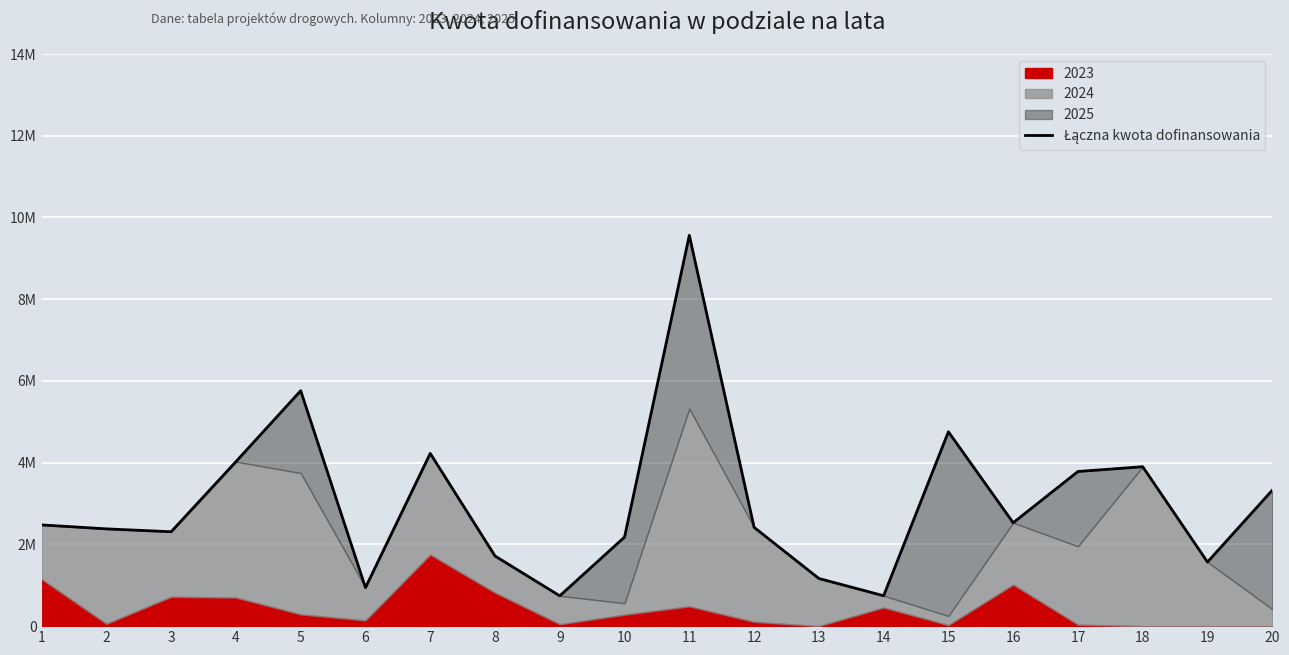

What is the value of the 8th point from the left?

1716261